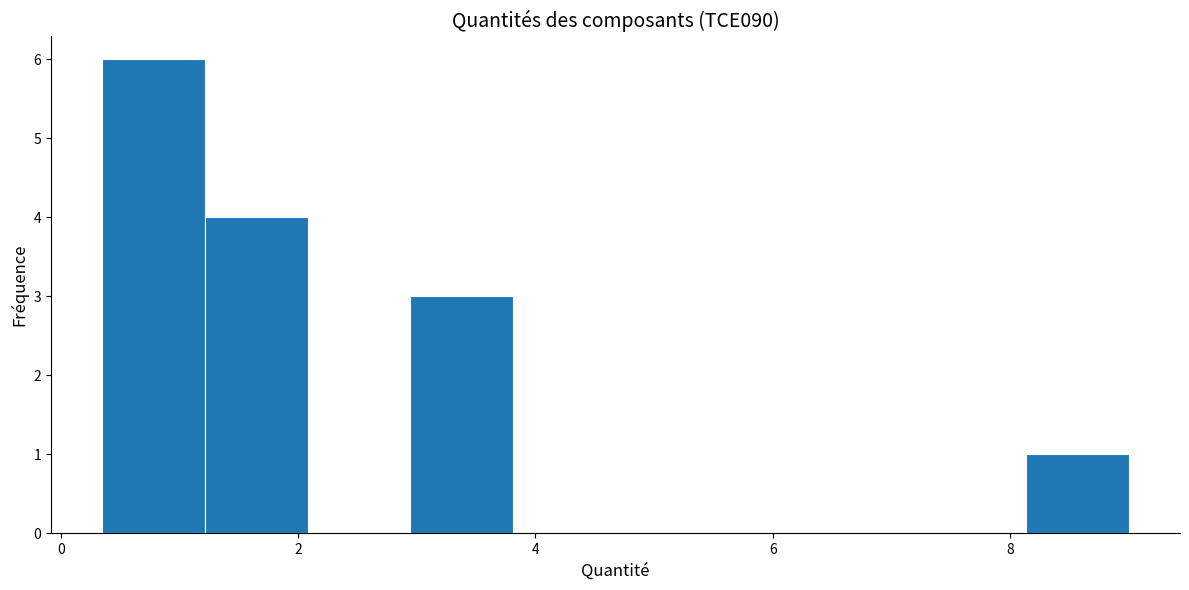

Which range on the x-axis has the tallest bar?

0.4 to 1.2